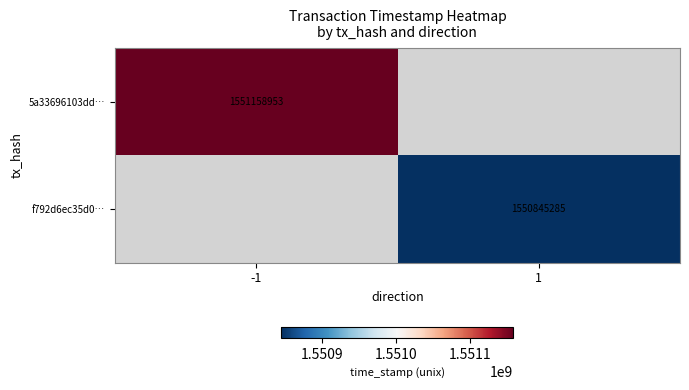

Is the value of 5a33696103dd… at -1 greater than the value of f792d6ec35d0… at 1?

Yes